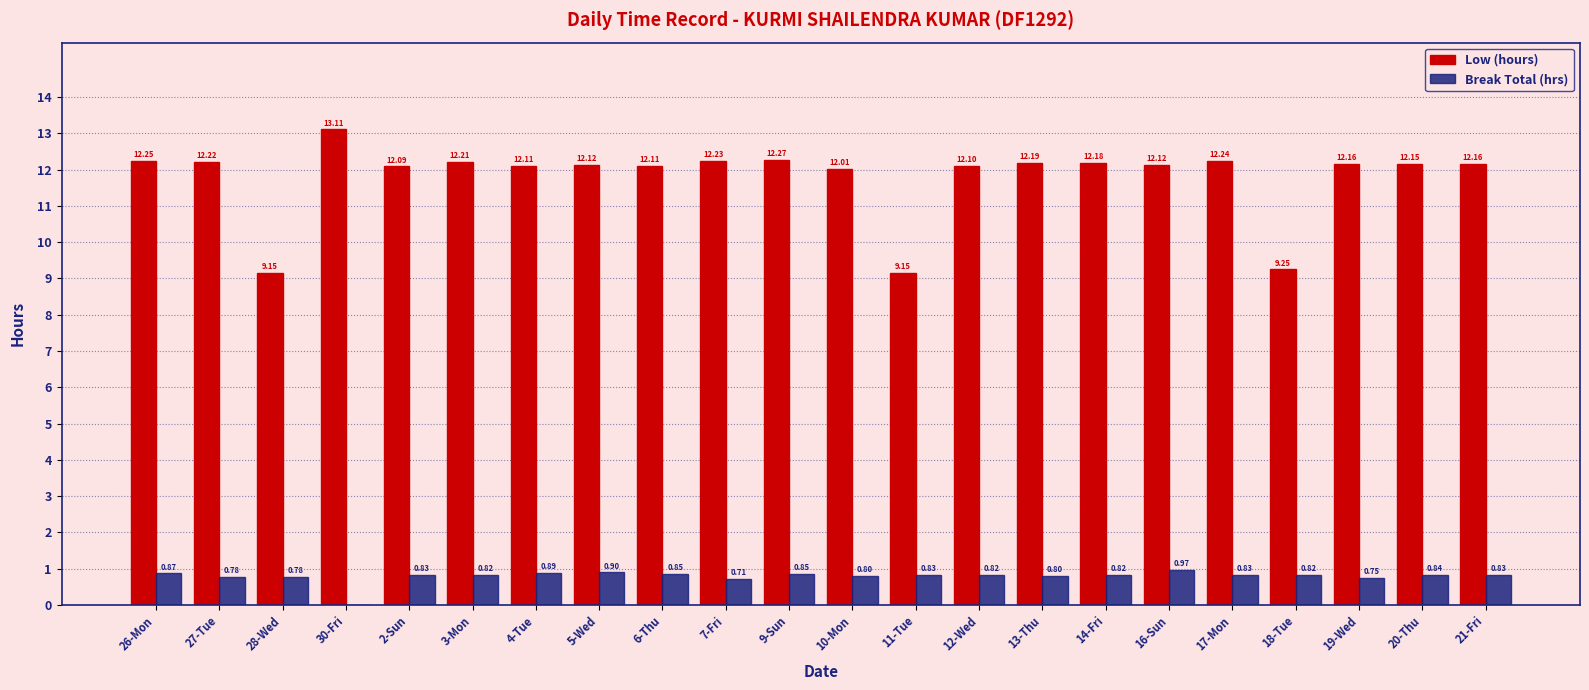

The value of Break Total (hrs) at 28-Wed is 0.8. True or false?

True